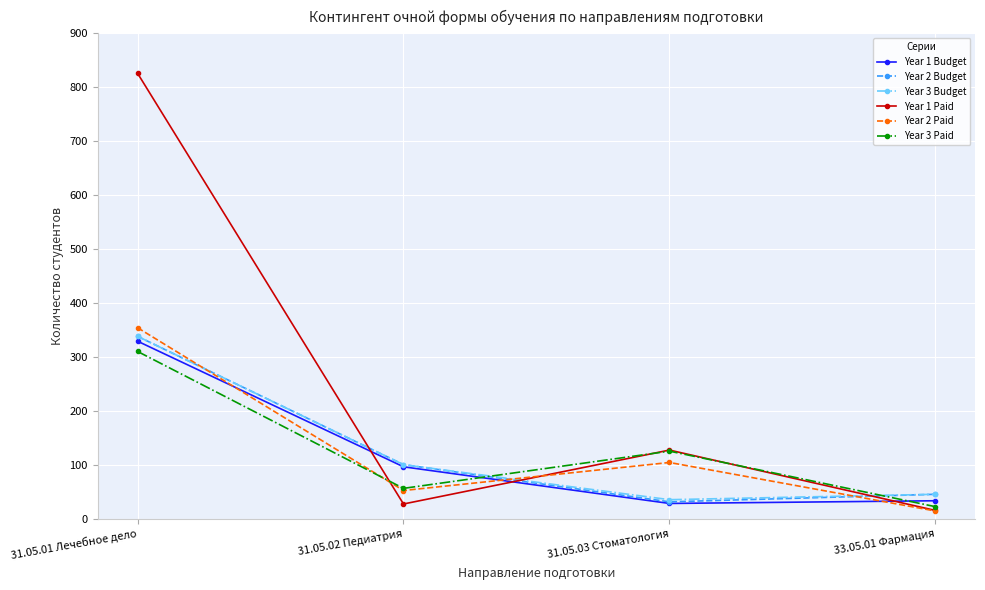

True or false: Year 1 Budget has a value of 21 at 31.05.02 Педиатрия.

False